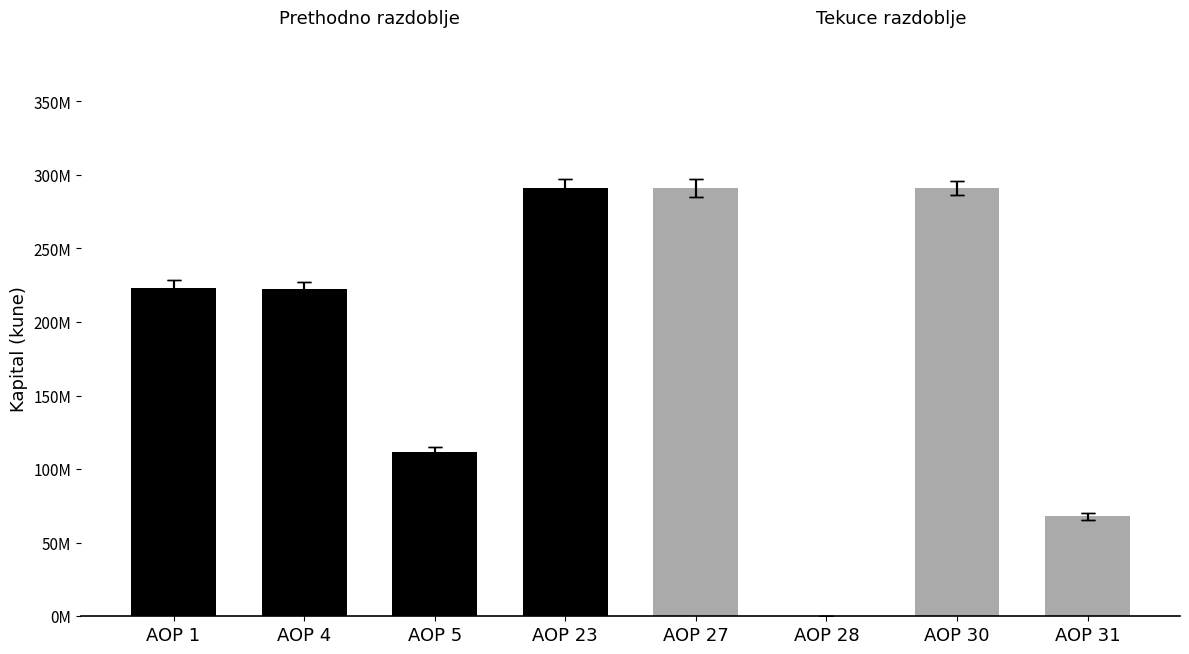

At which label is Prethodno razdoblje closest to 201491005?

AOP 4